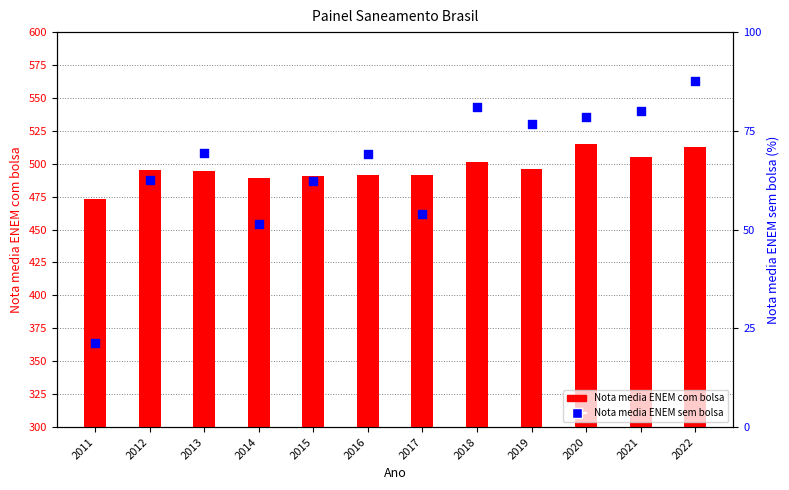

What is the total value across all series at 2016?

560.4